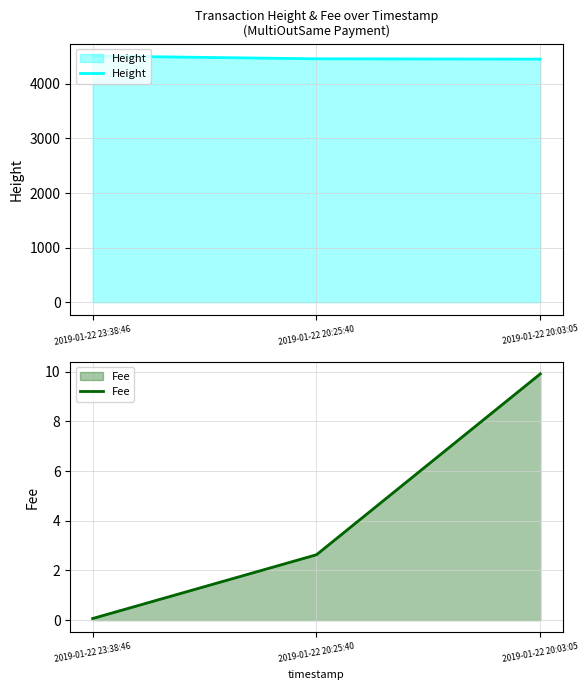

What value does the Height series have at 2019-01-22 23:38:46?

4509.0